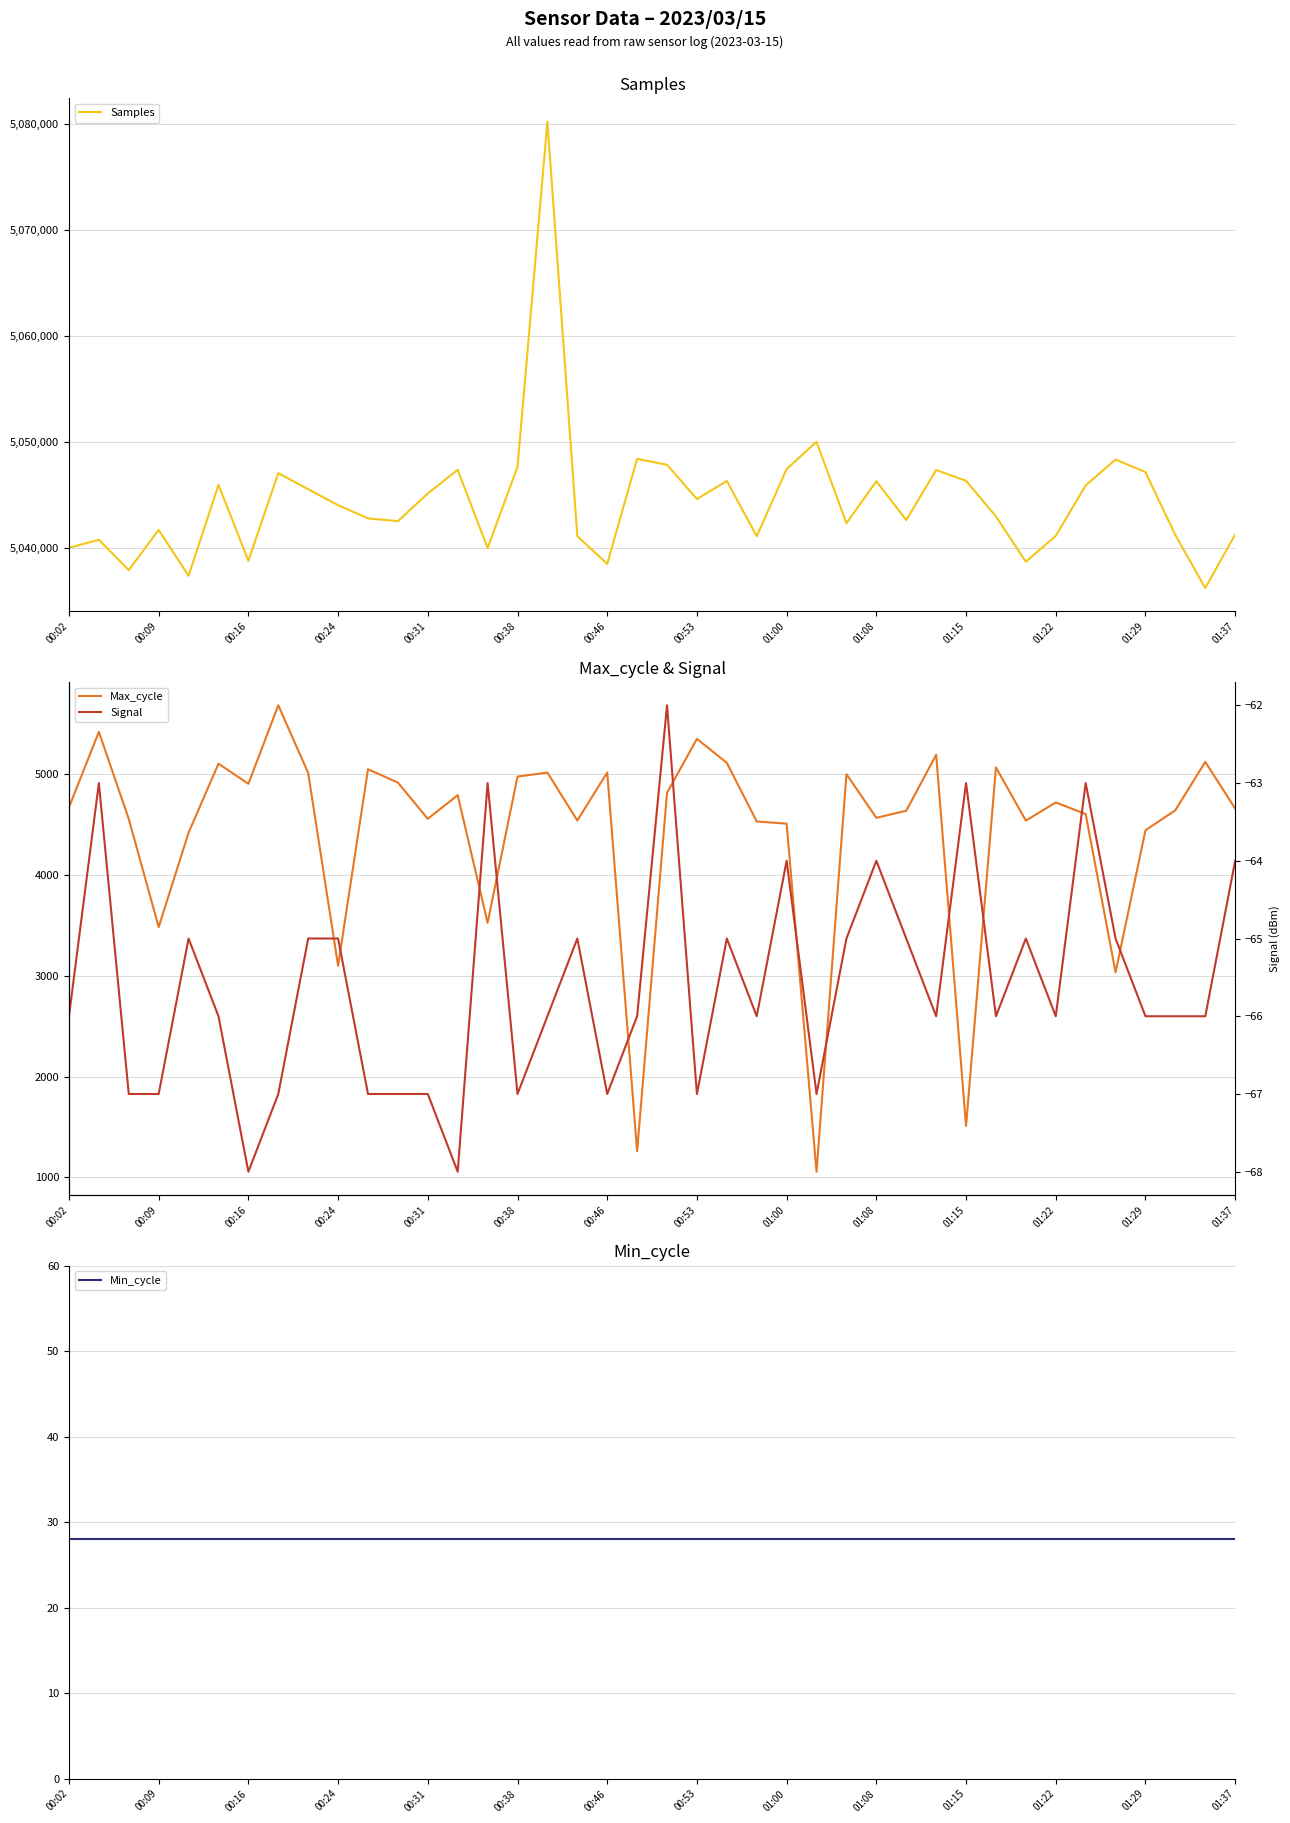

How many series are shown in this chart?

4